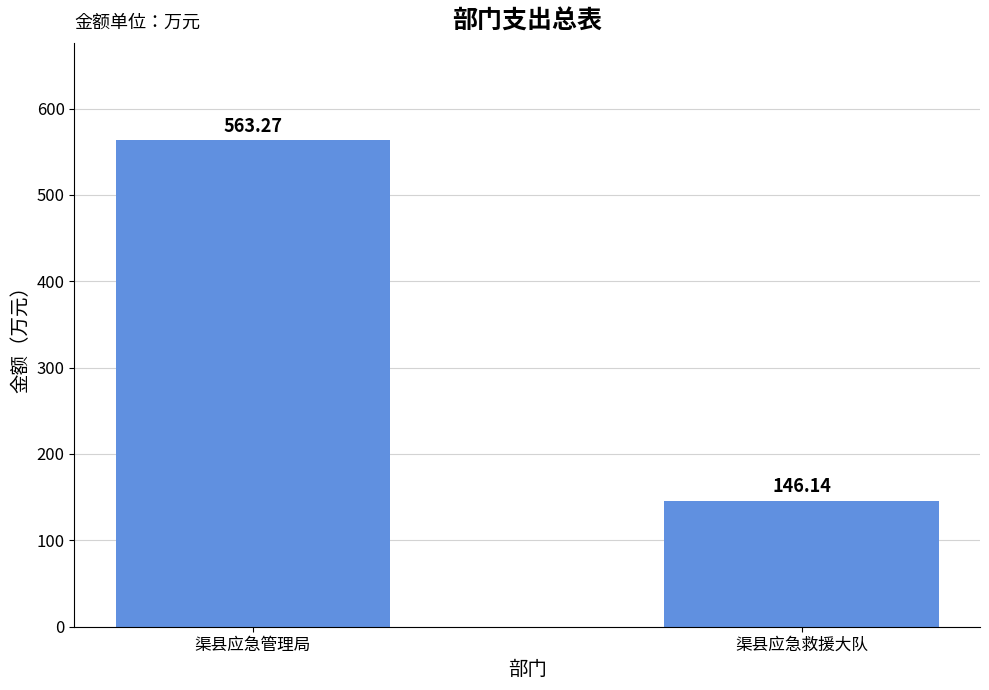

Reading right to left, transcribe all the data shown in this chart.

146.1	563.3